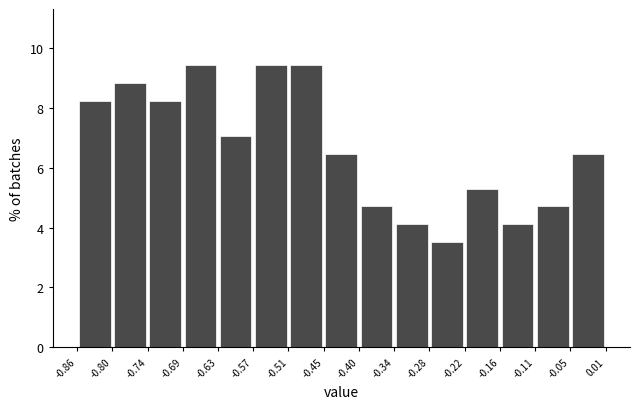

Reading left to right, transcribe this chart: for each bar, give the range it covers on the x-axis and its height. The values are not printed on the chart, so give them approximately, as read against the axis.

-0.86 to -0.80: 8.2
-0.80 to -0.74: 8.8
-0.74 to -0.69: 8.2
-0.69 to -0.63: 9.4
-0.63 to -0.57: 7.0
-0.57 to -0.51: 9.4
-0.51 to -0.45: 9.4
-0.45 to -0.40: 6.4
-0.40 to -0.34: 4.8
-0.34 to -0.28: 4.2
-0.28 to -0.22: 3.6
-0.22 to -0.16: 5.2
-0.16 to -0.11: 4.2
-0.11 to -0.05: 4.8
-0.05 to 0.01: 6.4